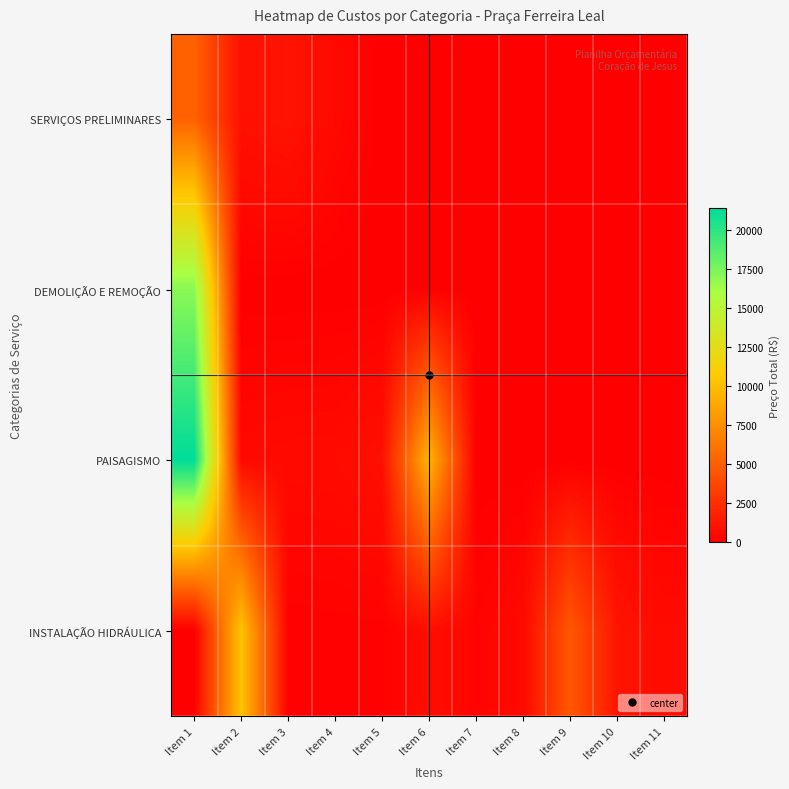

At how many categories does at least one series exceed 20967?

1